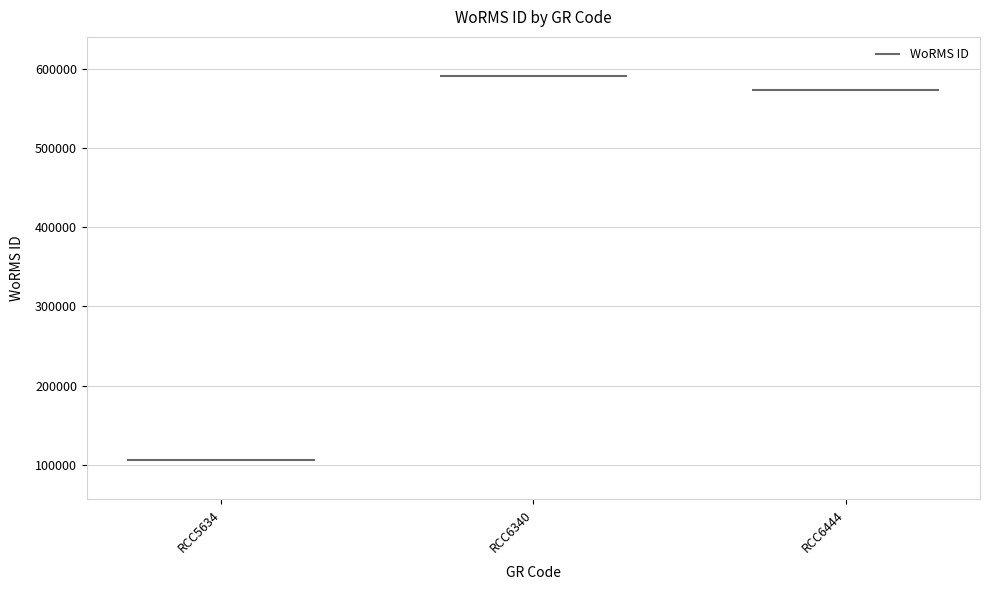

What is the value of the 2nd point from the left?

590566